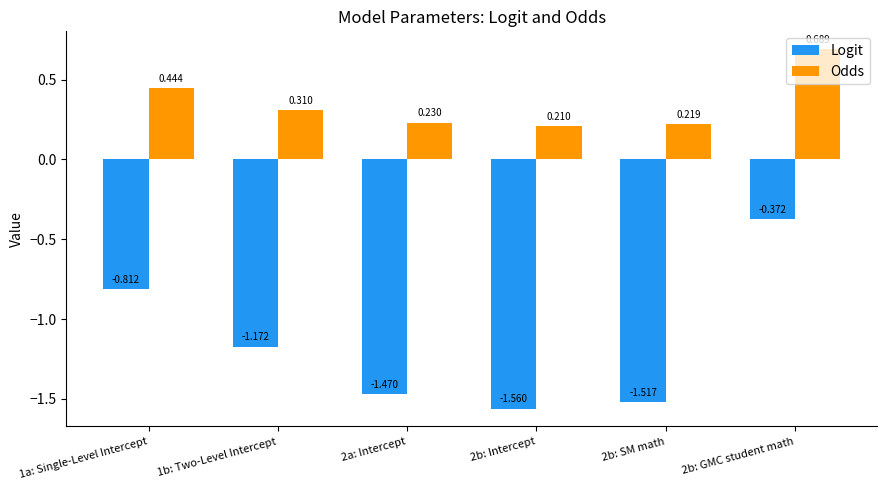

True or false: Logit has a value of -0.9 at 2a: Intercept.

False